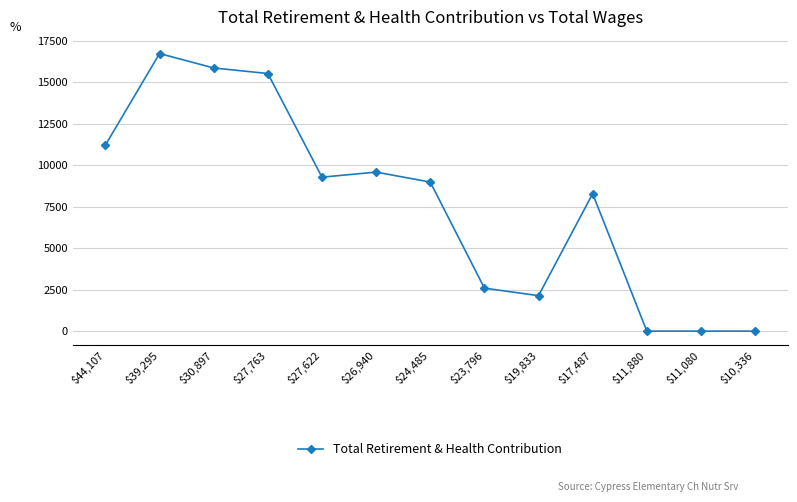

Which has a higher value, $39,295 or $24,485?

$39,295